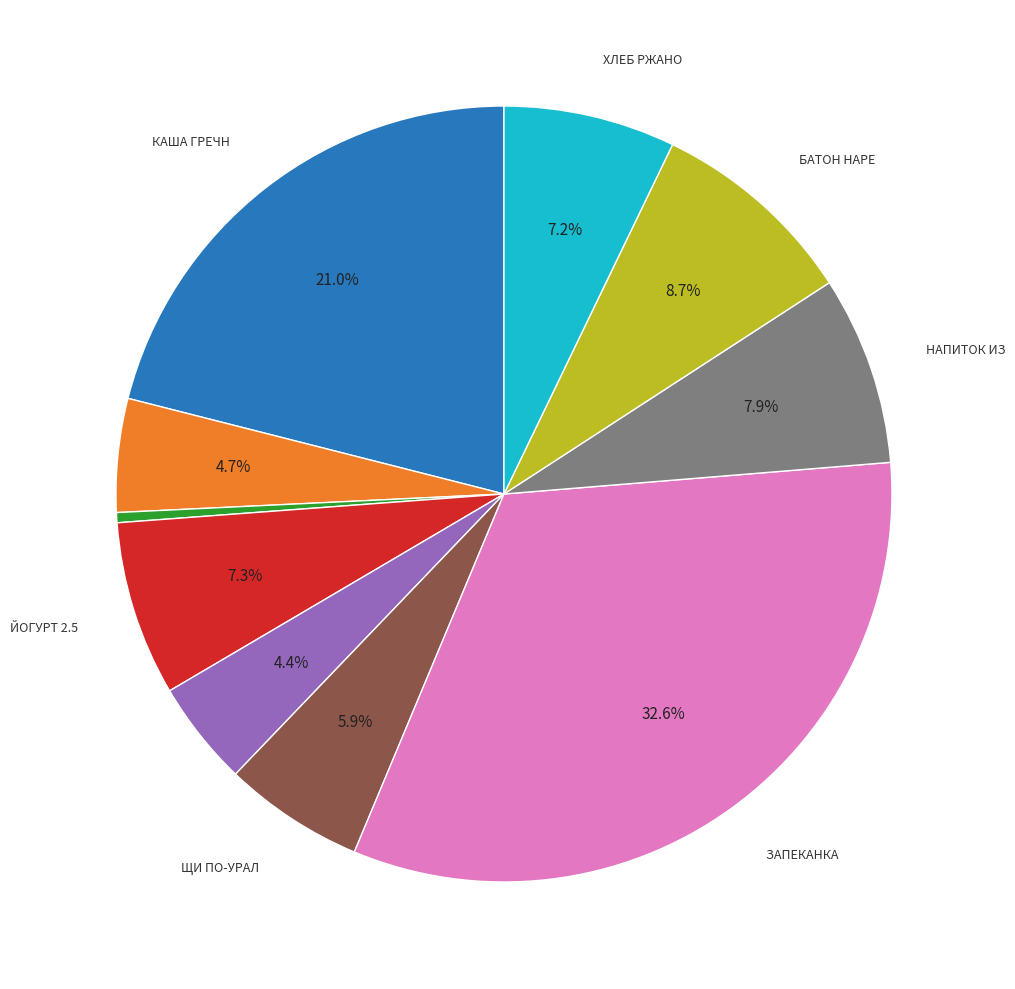

Does any single category account for the majority?

No